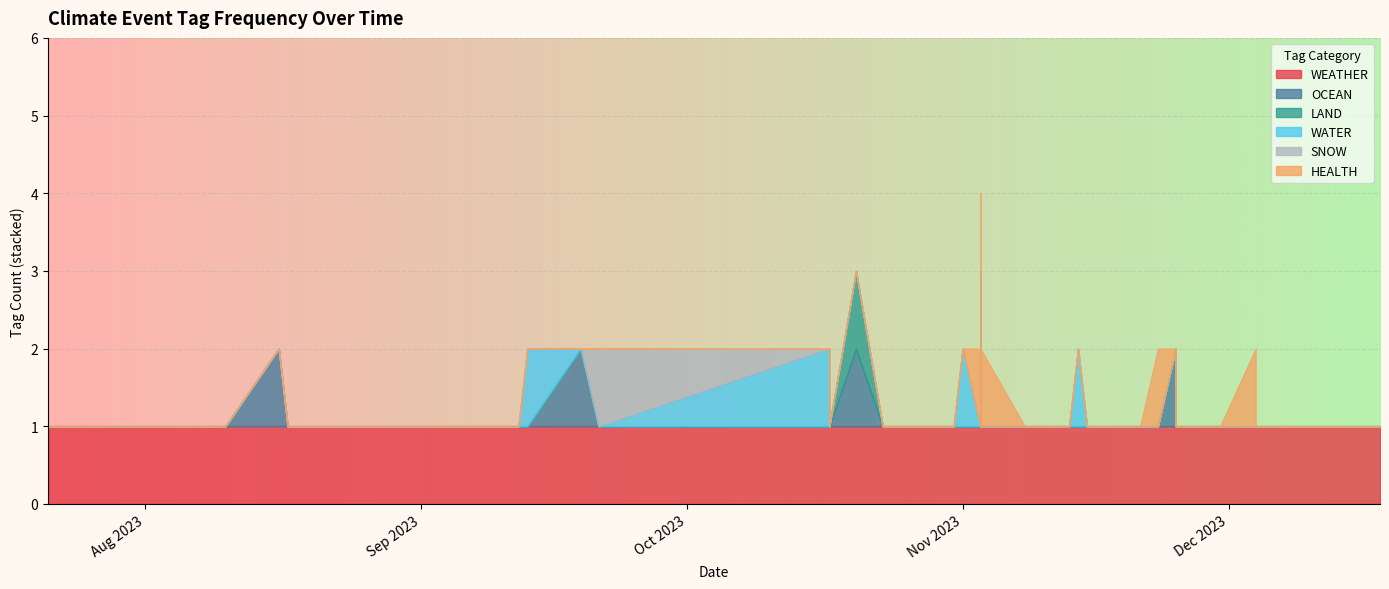

How many series are shown in this chart?

6